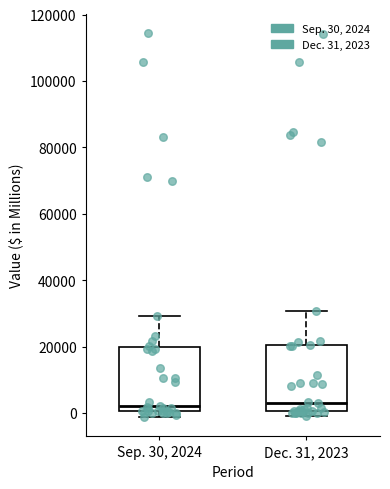

Reading left to right, transcribe this box plot: for each box, give where its median line is, the range the box spans, and where its two whiskers end, as read against the y-axis. The values are not printed on the chart, so give them approximately, as read against the axis.

Sep. 30, 2024: median 2000, box 0 to 20000, whiskers -2000 to 30000
Dec. 31, 2023: median 2000, box 0 to 20000, whiskers 0 (just below the box's lower edge) to 30000